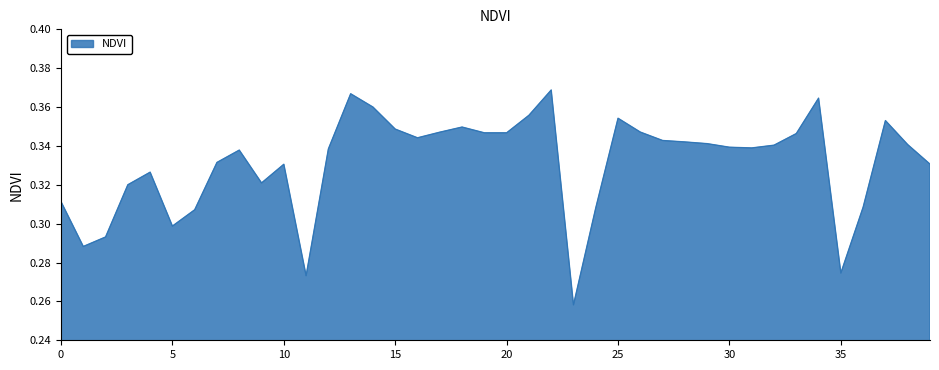

Count the number of data series in this chart.

1